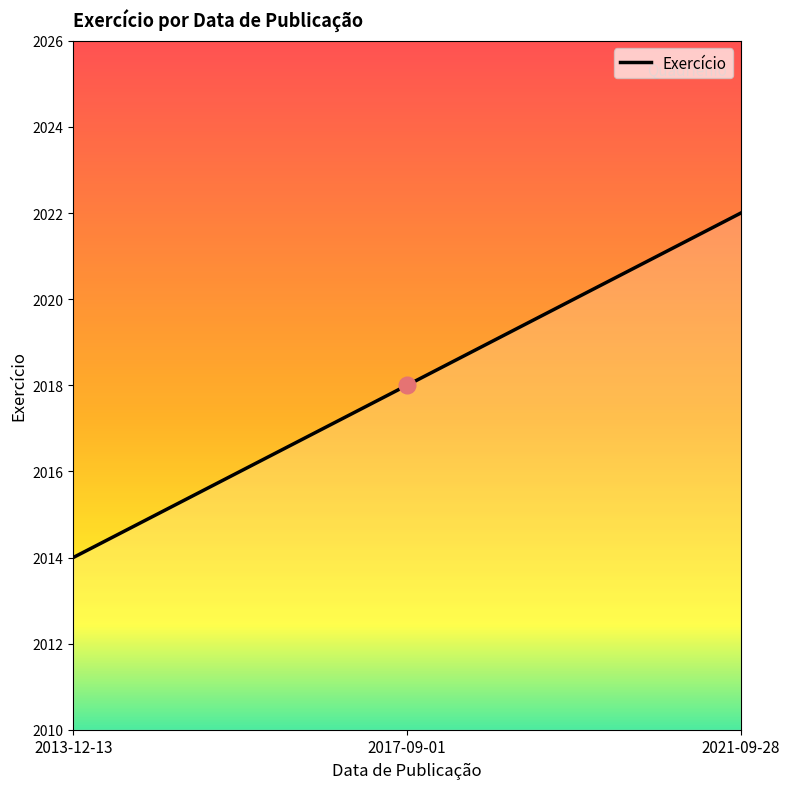

Count the number of categories in the chart.

3